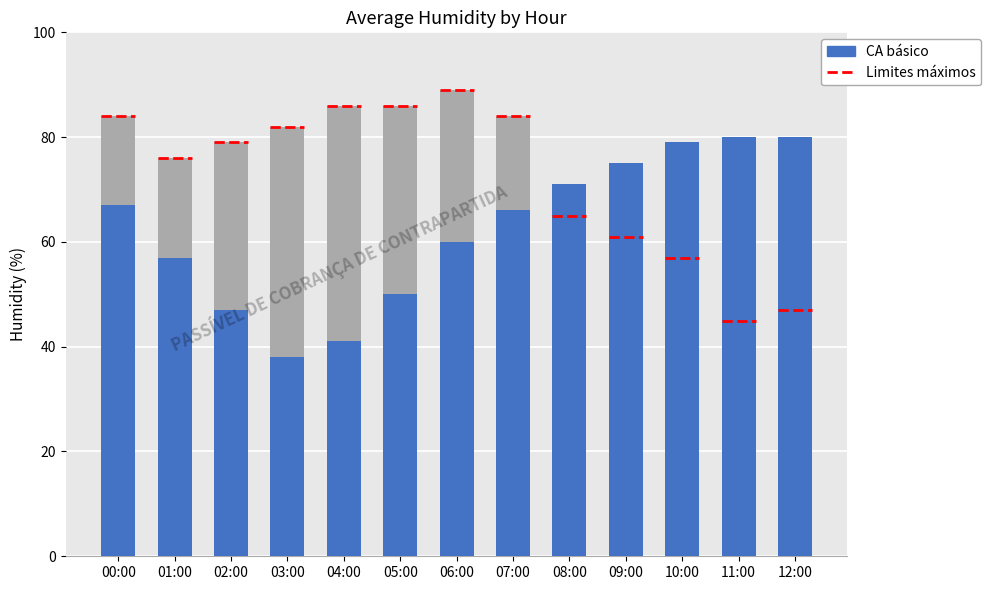

List the series in order of their overall mean, lowest first.

CA basico, Limites maximos